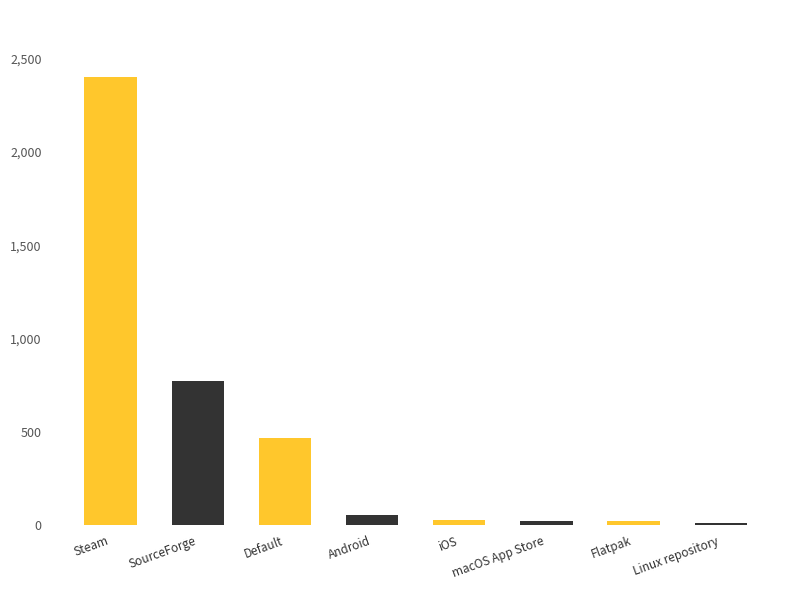

Is it true that the value at Default is 769?

False